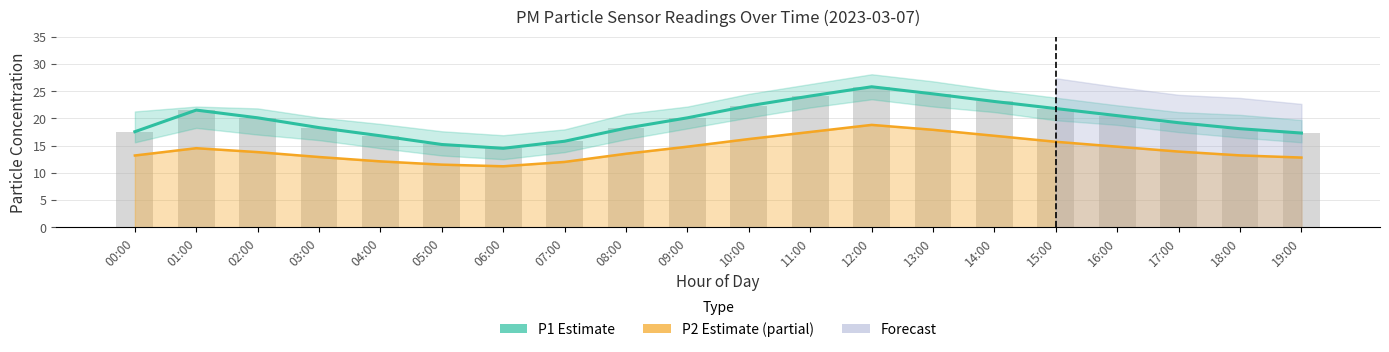

What is the difference between the second highest and second lowest values in the P2 (Estimate based on partial data) series?

6.4